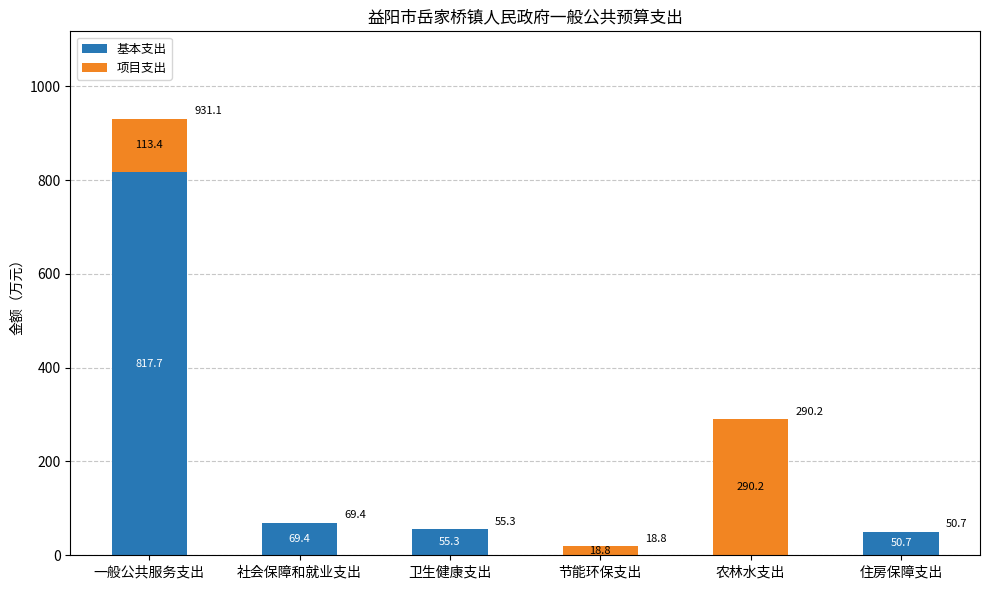

At which category is the sum across all series the highest?

一般公共服务支出